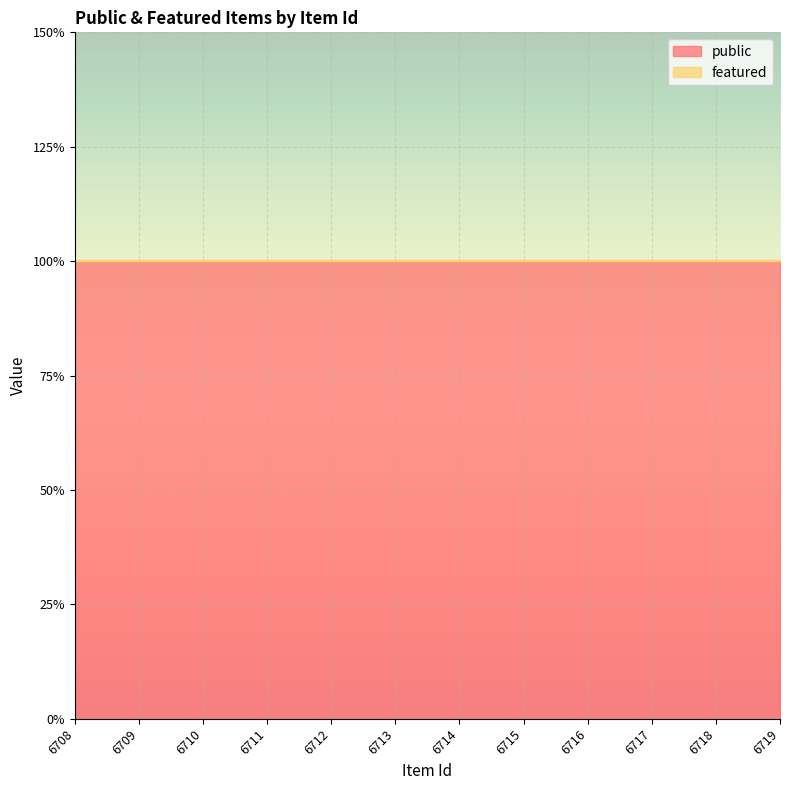

At which label is public closest to 1?

6708